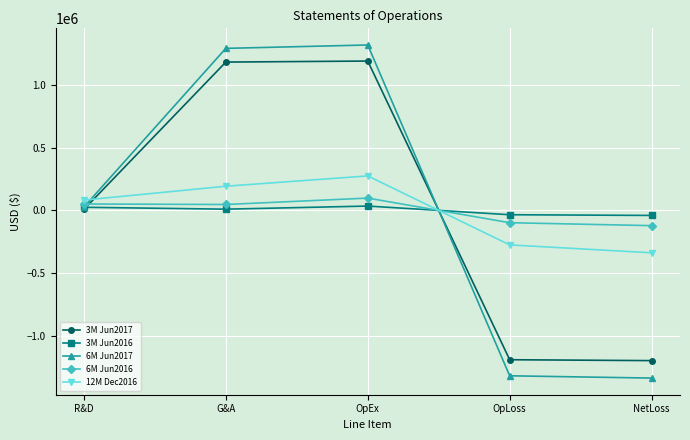

Where is 6M Jun2016 nearest to the value -11713?

G&A